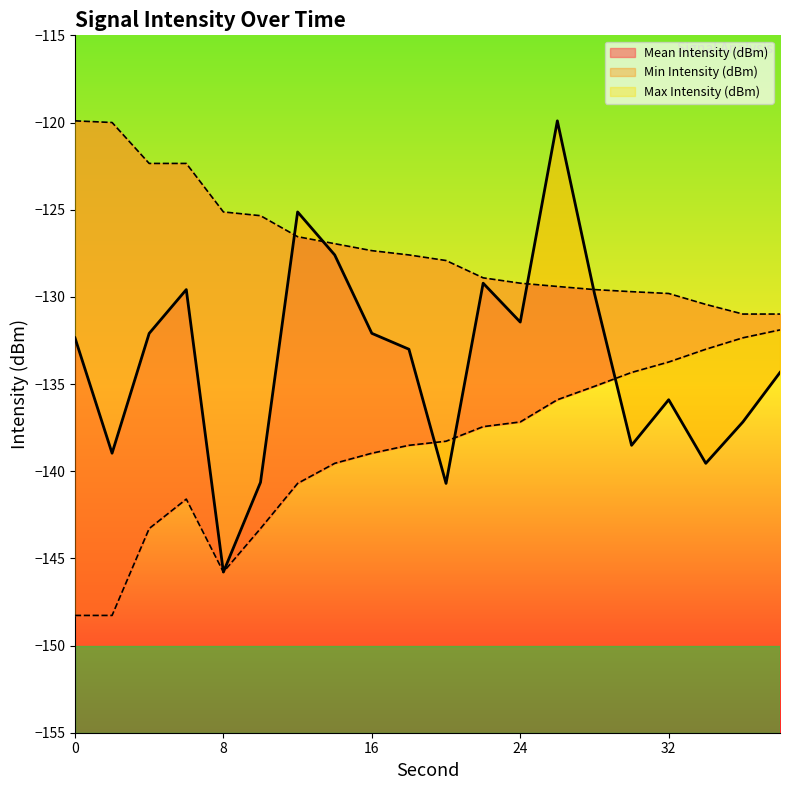

The value of Max Intensity (dBm) at 24 is -129.2. True or false?

True